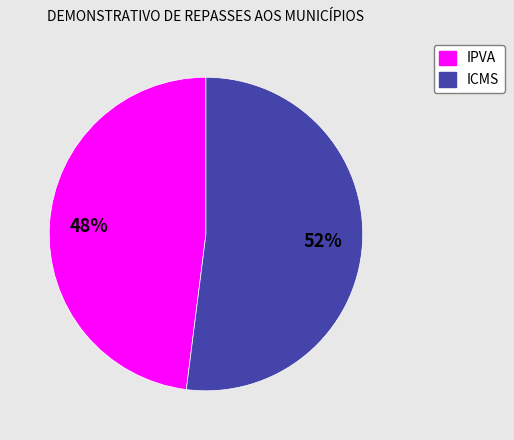

The IPVA slice represents 48% of the pie. True or false?

True